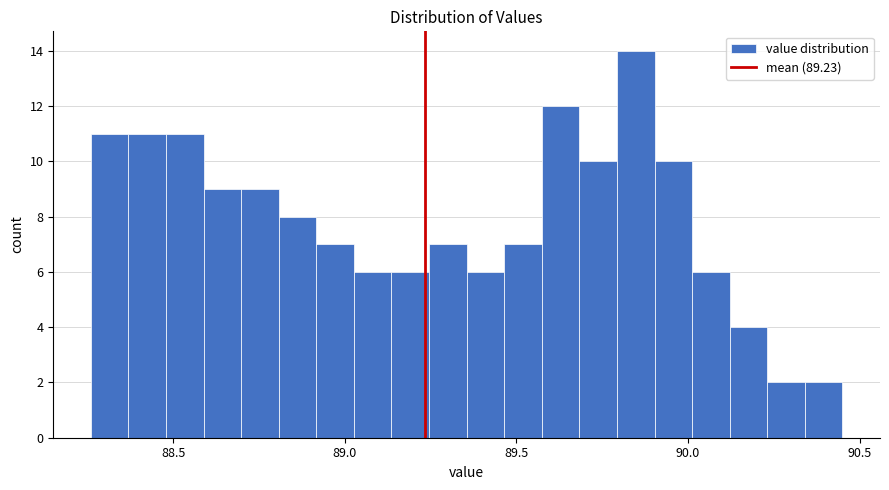

Read against the x-axis, roughly where is the centre of the tallest bar?

89.85